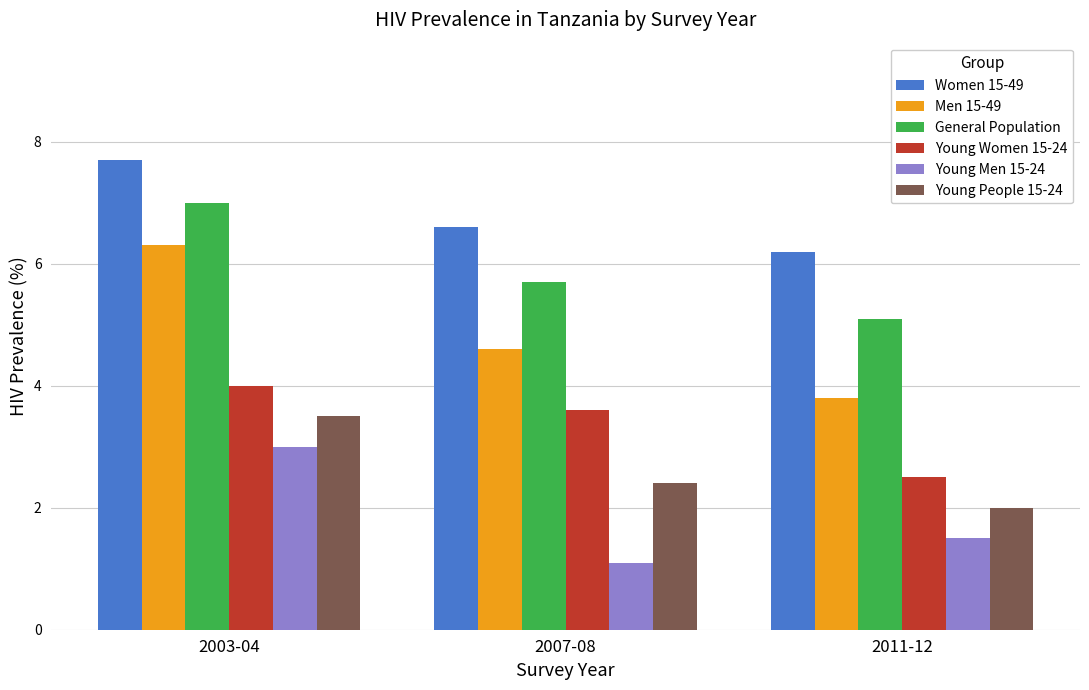

Which series has the widest spread of values?

Men 15-49